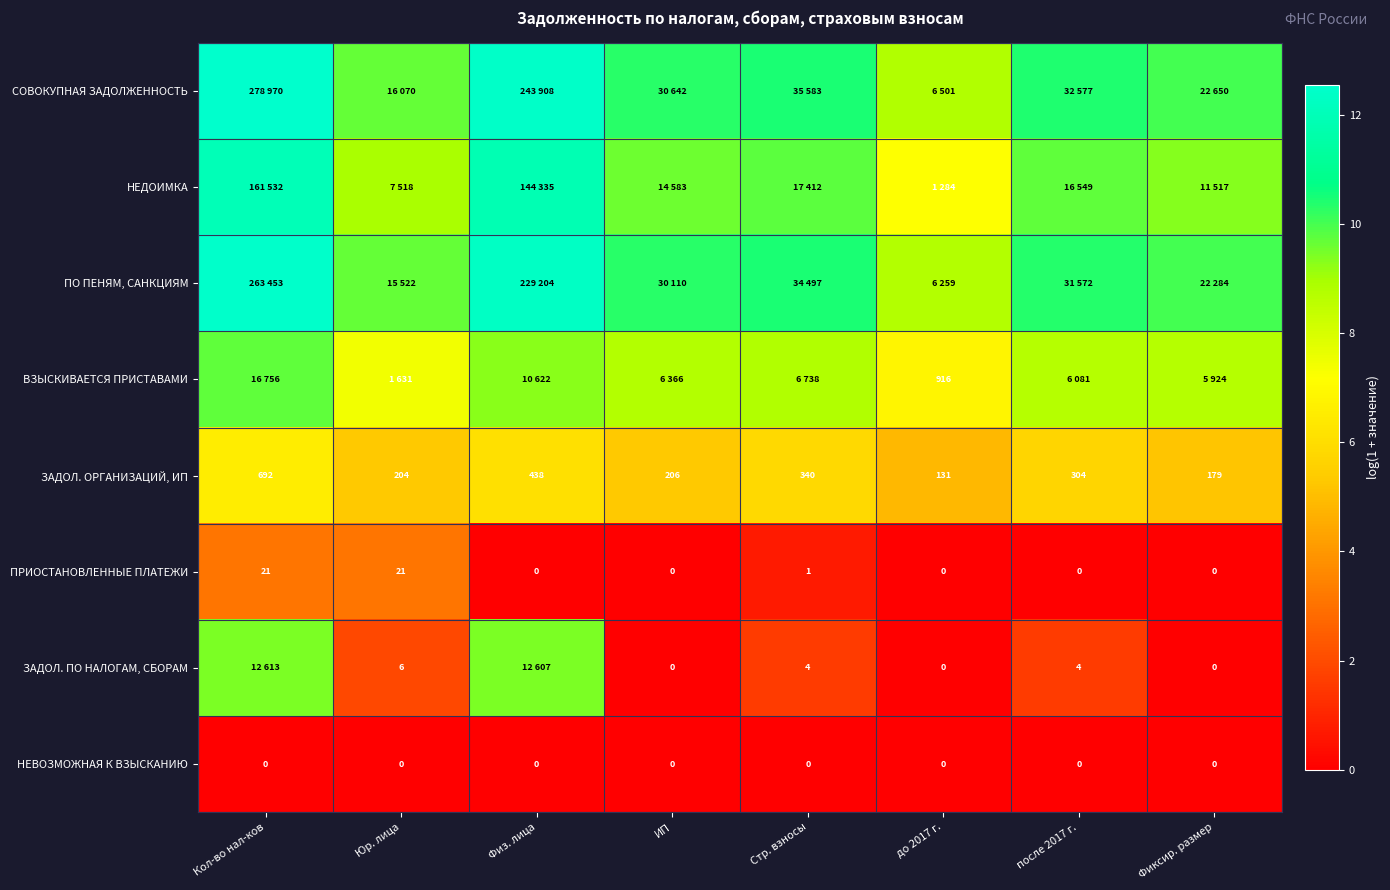

How many values in the НЕДОИМКА series exceed 9?

6